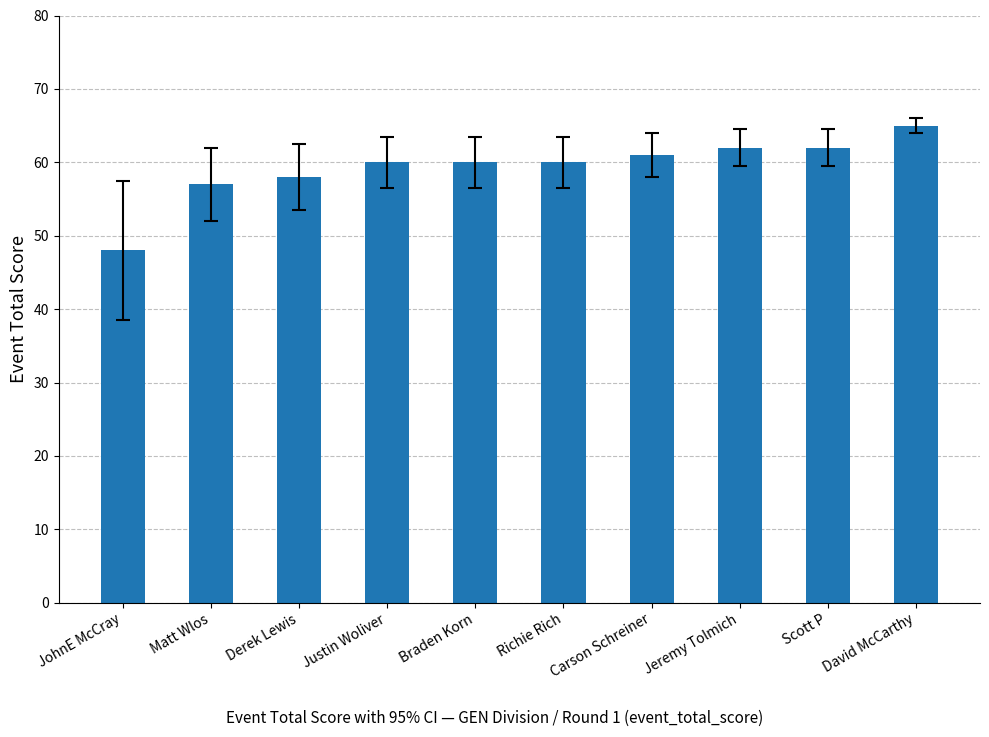

How many bars are there in total?

10